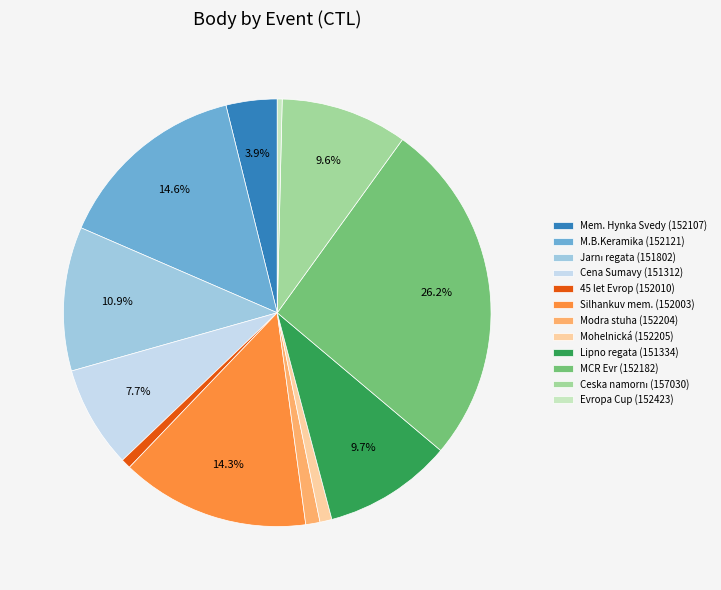

Does 45 let Evrop (152010) represent more than half of the total?

No